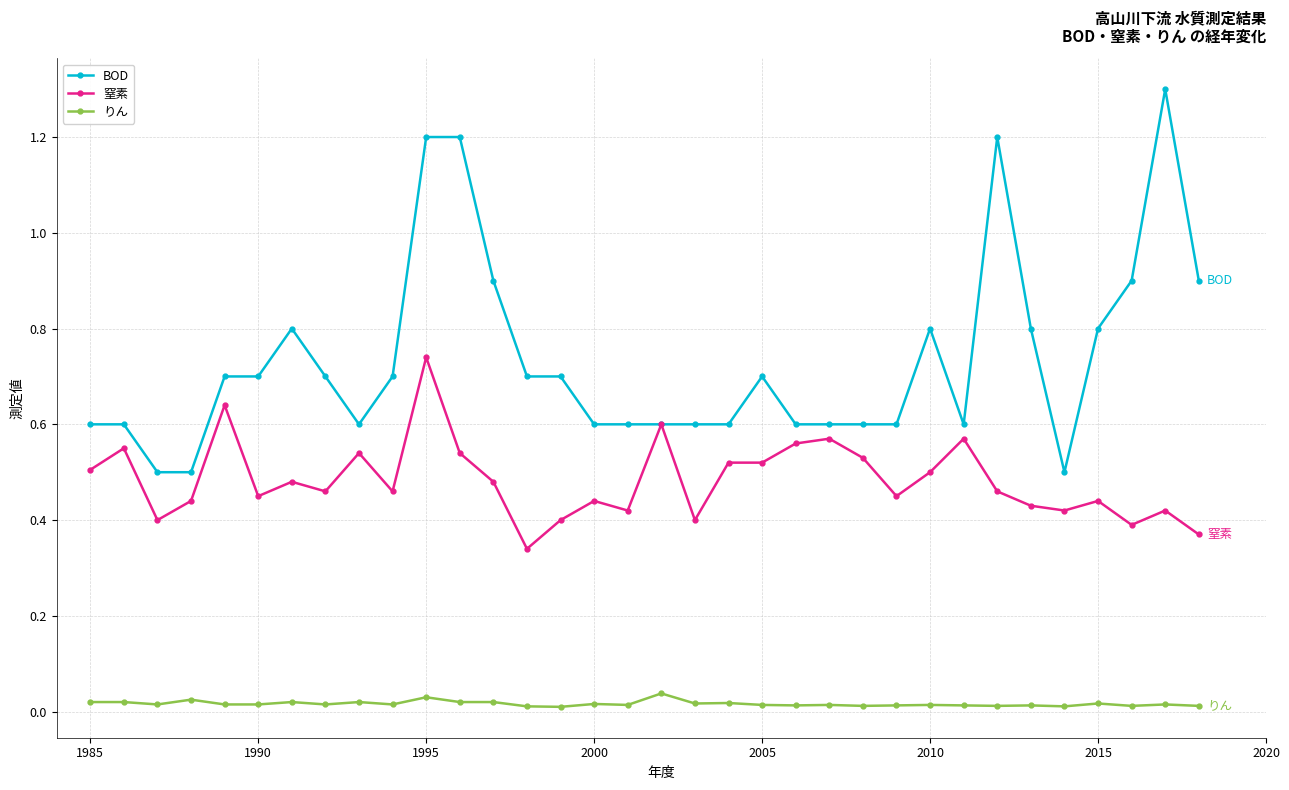

How many distinct data groups are displayed?

3